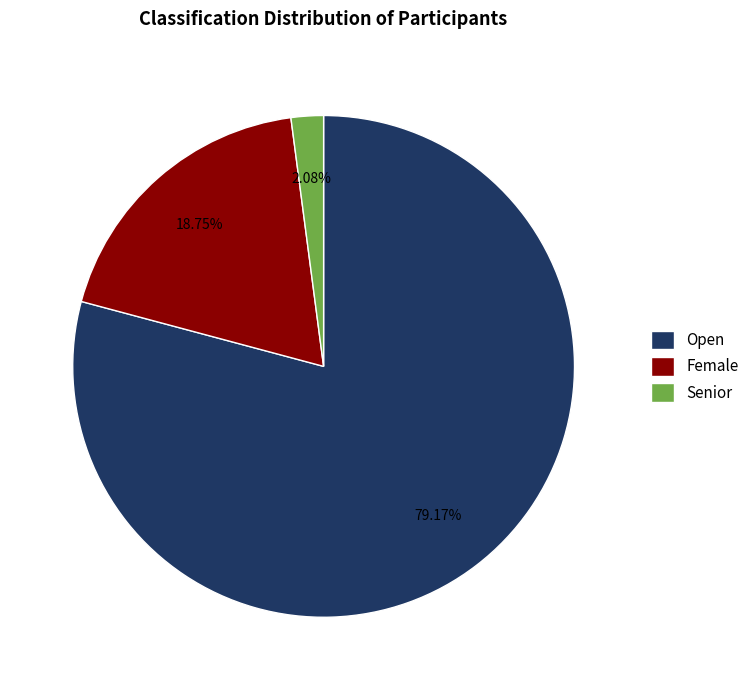

How many segments does this pie chart have?

3